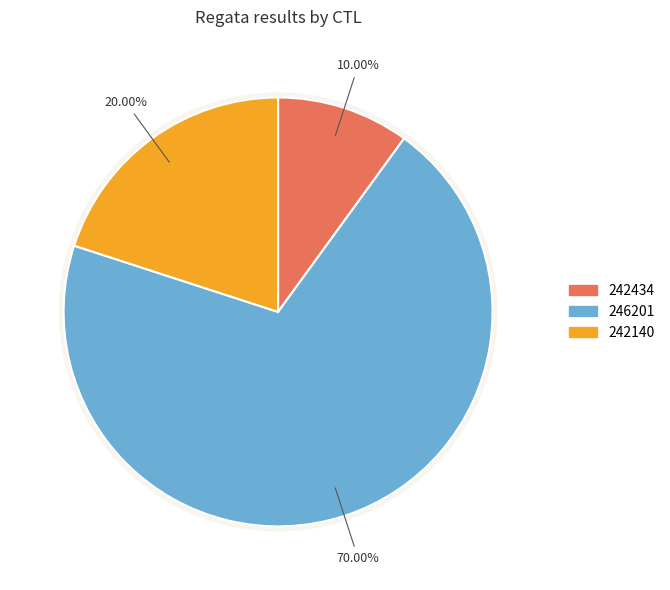

Count the number of slices in the pie.

3